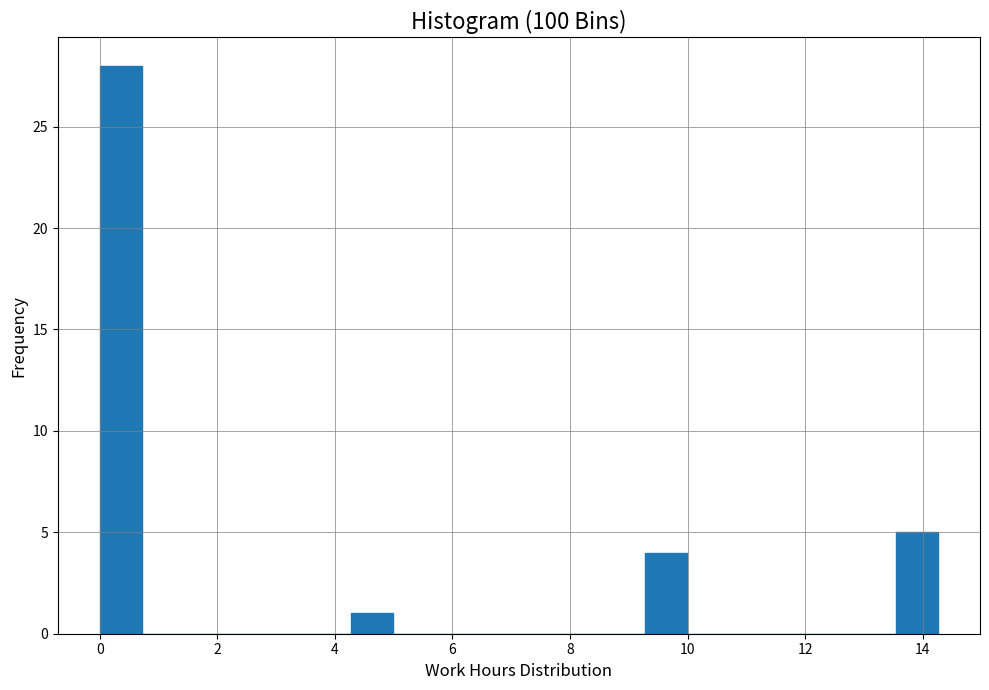

Read against the x-axis, roughly where is the centre of the tallest bar?

0.4